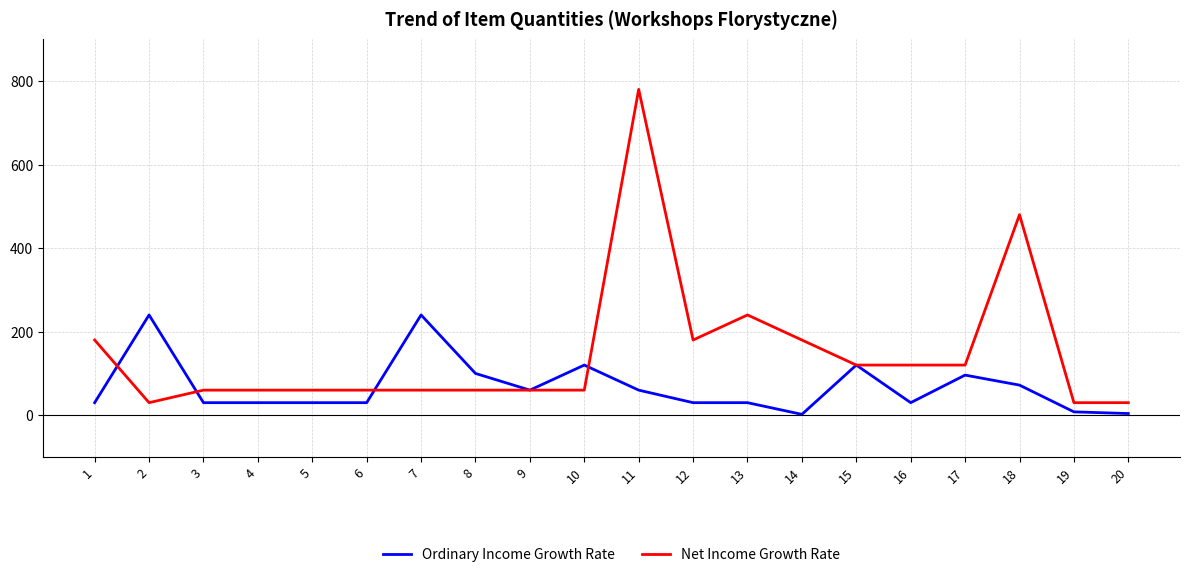

Between 6 and 18, which series saw the biggest shift?

Net Income Growth Rate